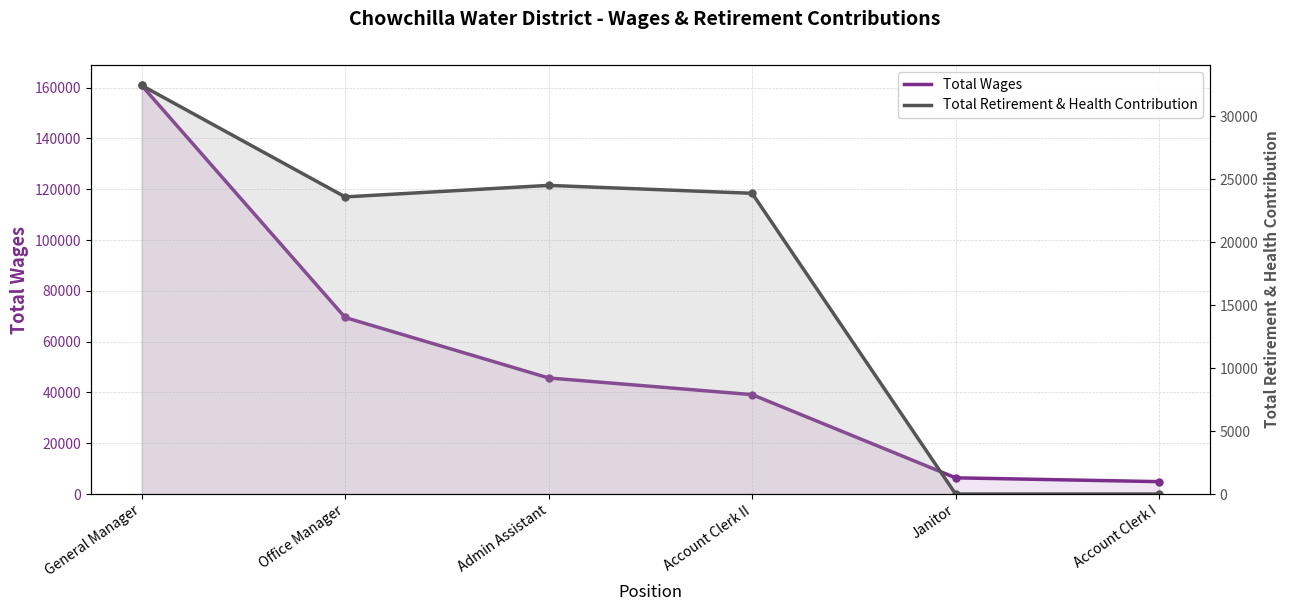

At Account Clerk I, list the series in order from smallest to largest.

Total Retirement & Health Contribution, Total Wages